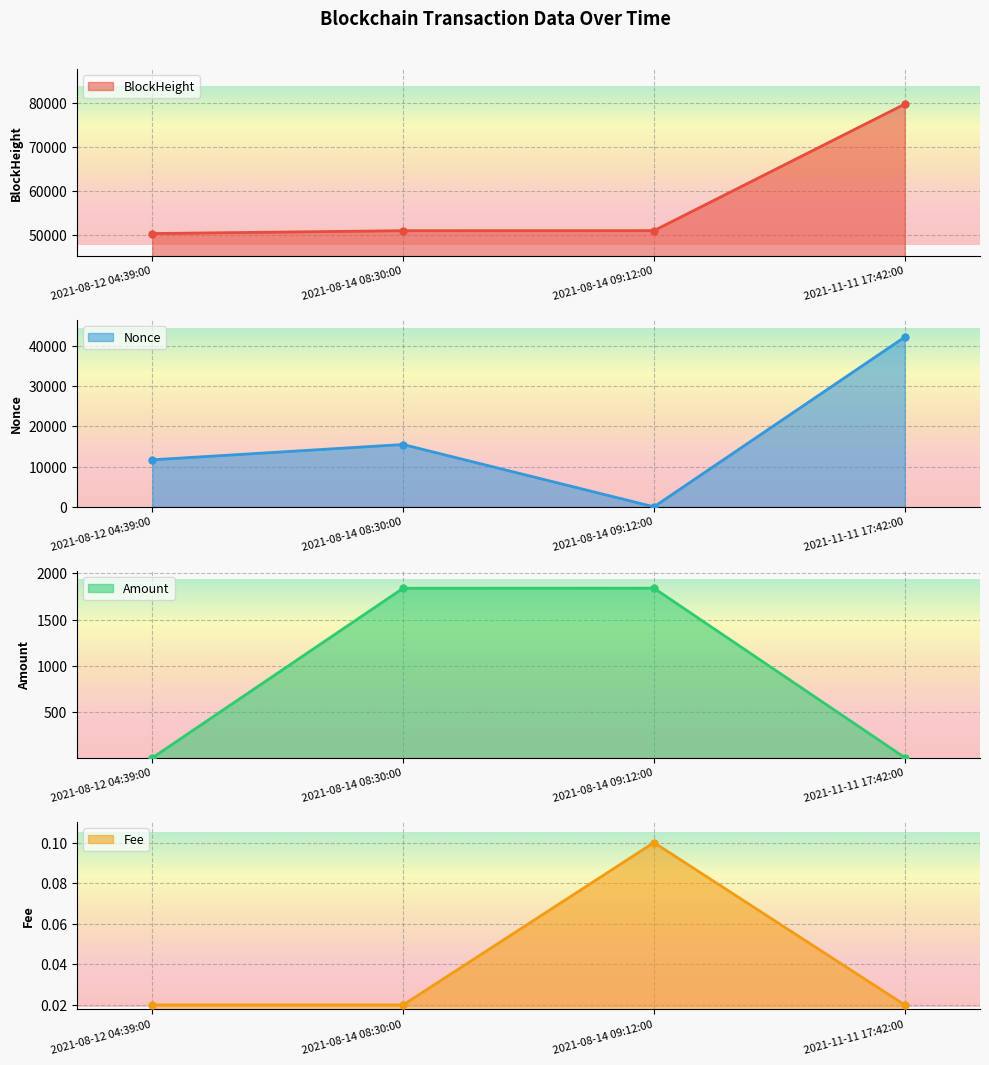

Is it true that Fee equals 0.0 at 2021-08-14 08:30:00?

False